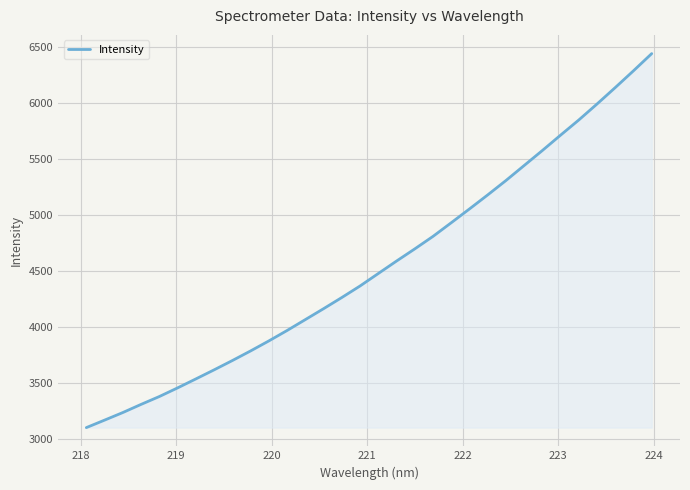

What is the difference between the maximum and minimum values?

3341.7